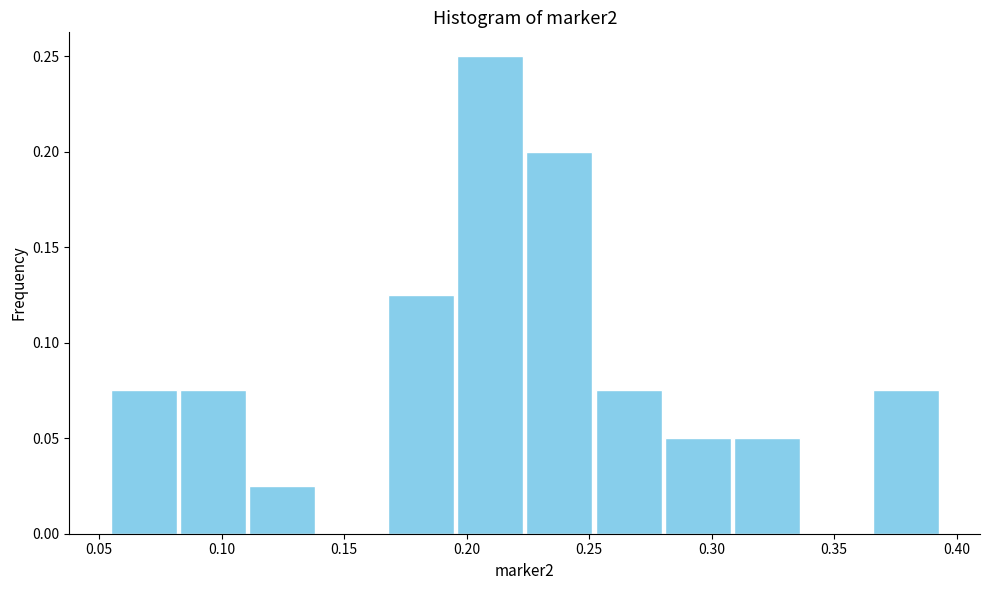

Reading left to right, transcribe this chart: for each bar, give the range it covers on the x-axis and its height. Neither the bar edges nor the heights are printed on the chart, so give them approximately, as read against the axes.

0.055 to 0.080: 0.075
0.080 to 0.110: 0.075
0.110 to 0.140: 0.025
0.140 to 0.165: 0
0.165 to 0.195: 0.125
0.195 to 0.225: 0.250
0.225 to 0.250: 0.200
0.250 to 0.280: 0.075
0.280 to 0.310: 0.050
0.310 to 0.335: 0.050
0.335 to 0.365: 0
0.365 to 0.395: 0.075